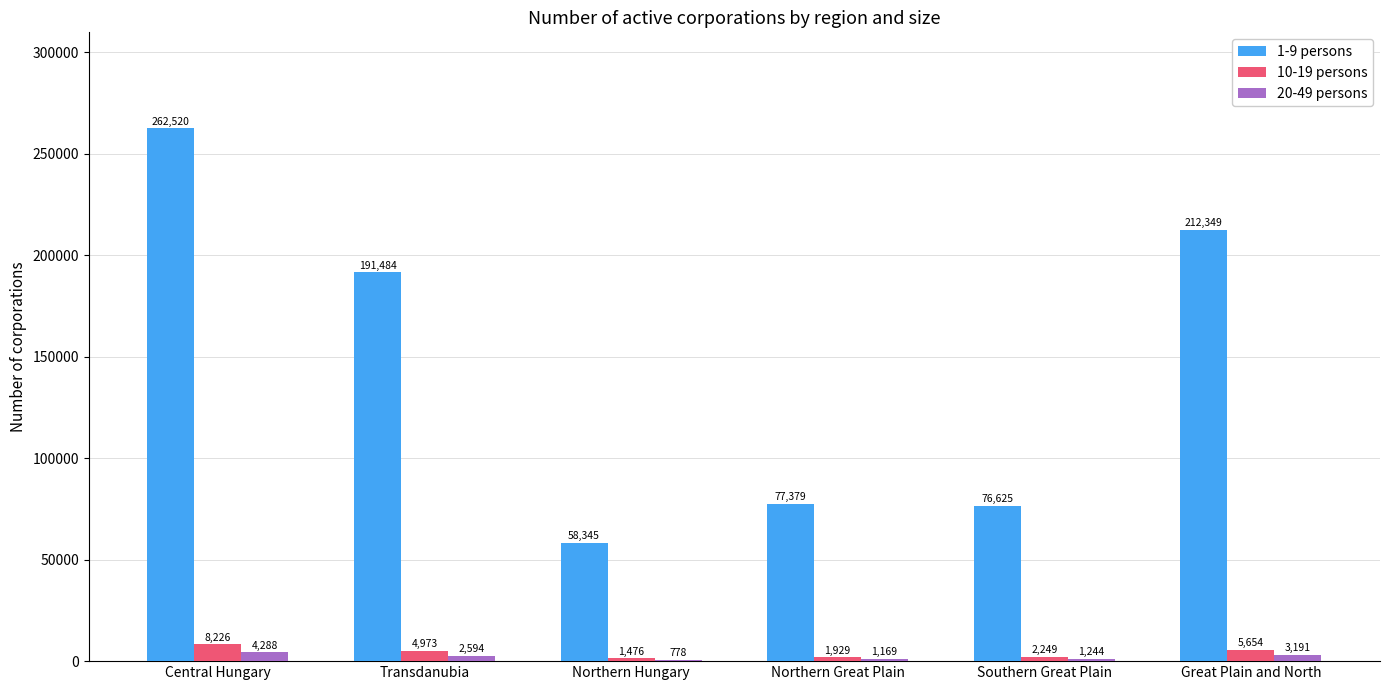

At which label is 10-19 persons closest to 4851?

Transdanubia